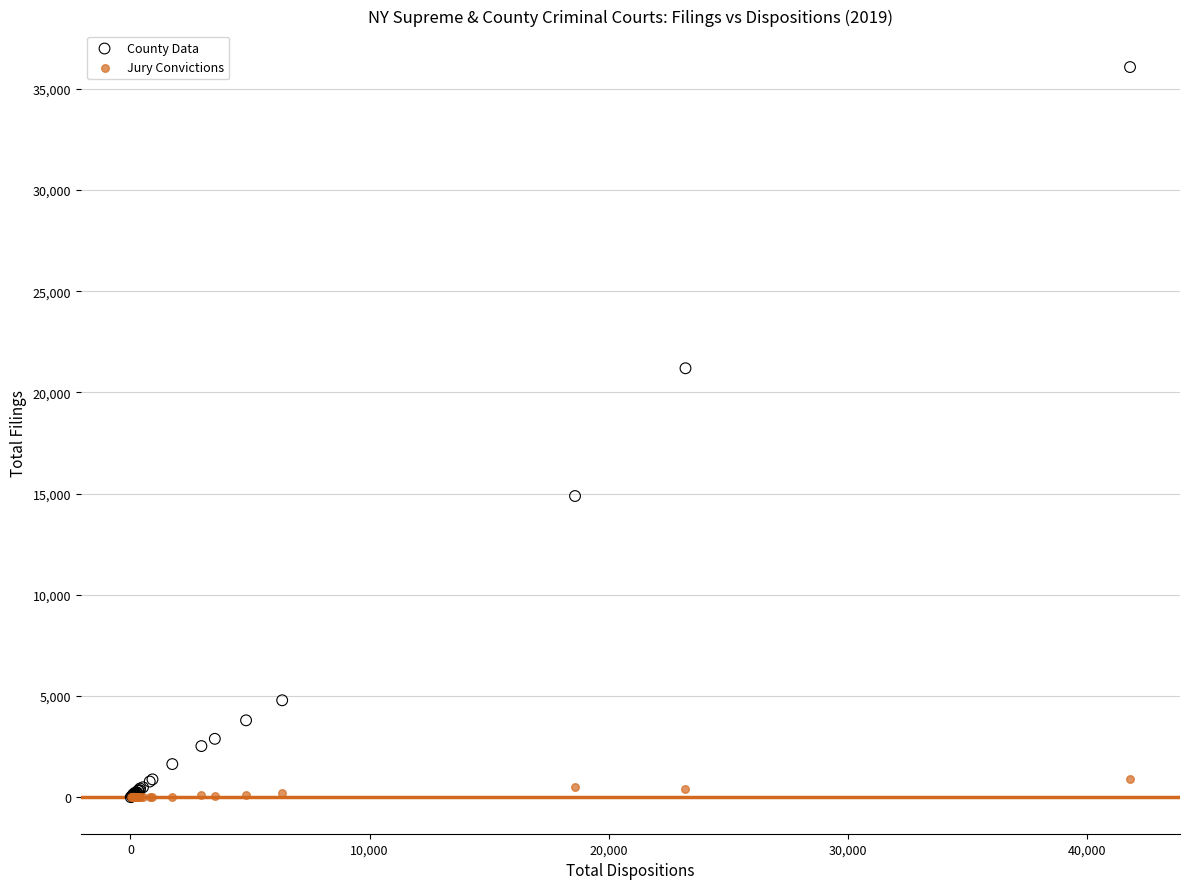

What are all the series names shown in the legend?

County Data, Jury Convictions